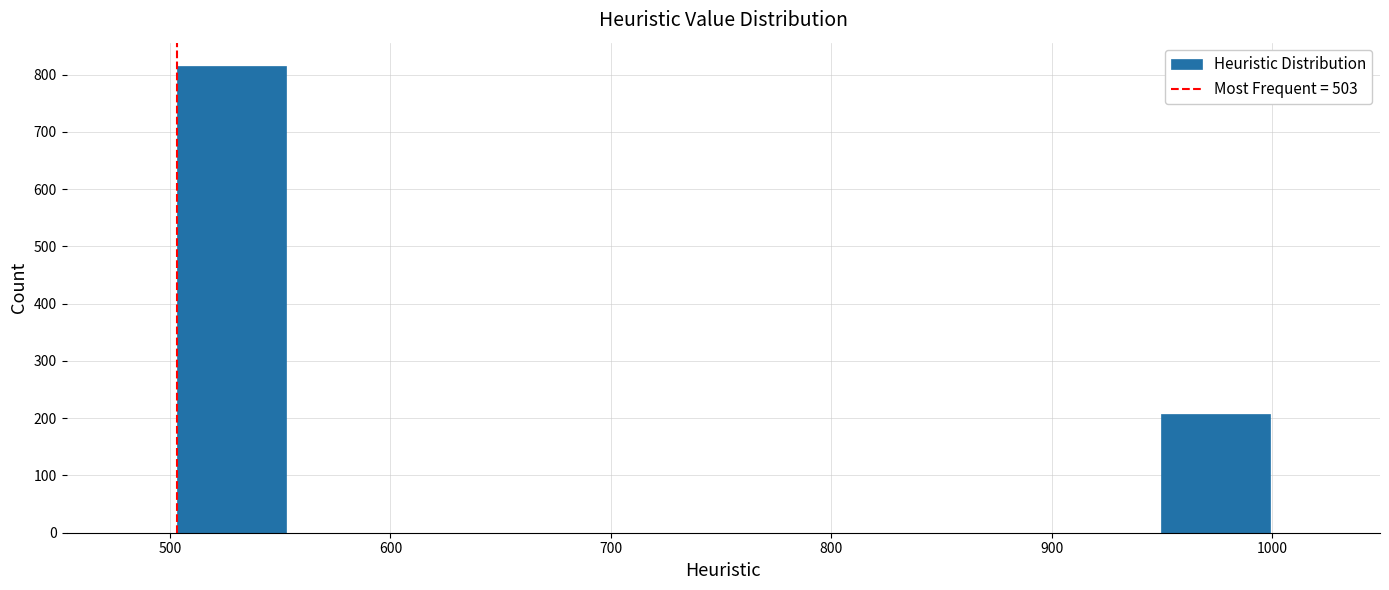

Reading left to right, transcribe this chart: for each bar, give the range it covers on the x-axis and its height. Neither the bar edges nor the heights are printed on the chart, so give them approximately, as read against the axes.

500 to 550: 820
550 to 600: 0
600 to 650: 0
650 to 700: 0
700 to 750: 0
750 to 800: 0
800 to 850: 0
850 to 900: 0
900 to 950: 0
950 to 1000: 210